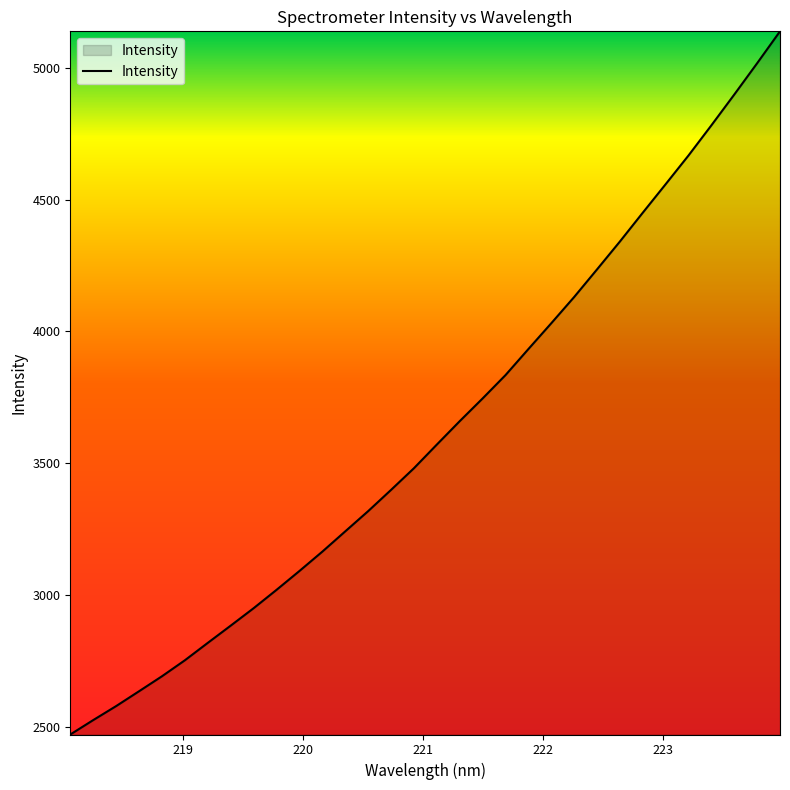

Does the chart display data point markers on the line(s)?

No